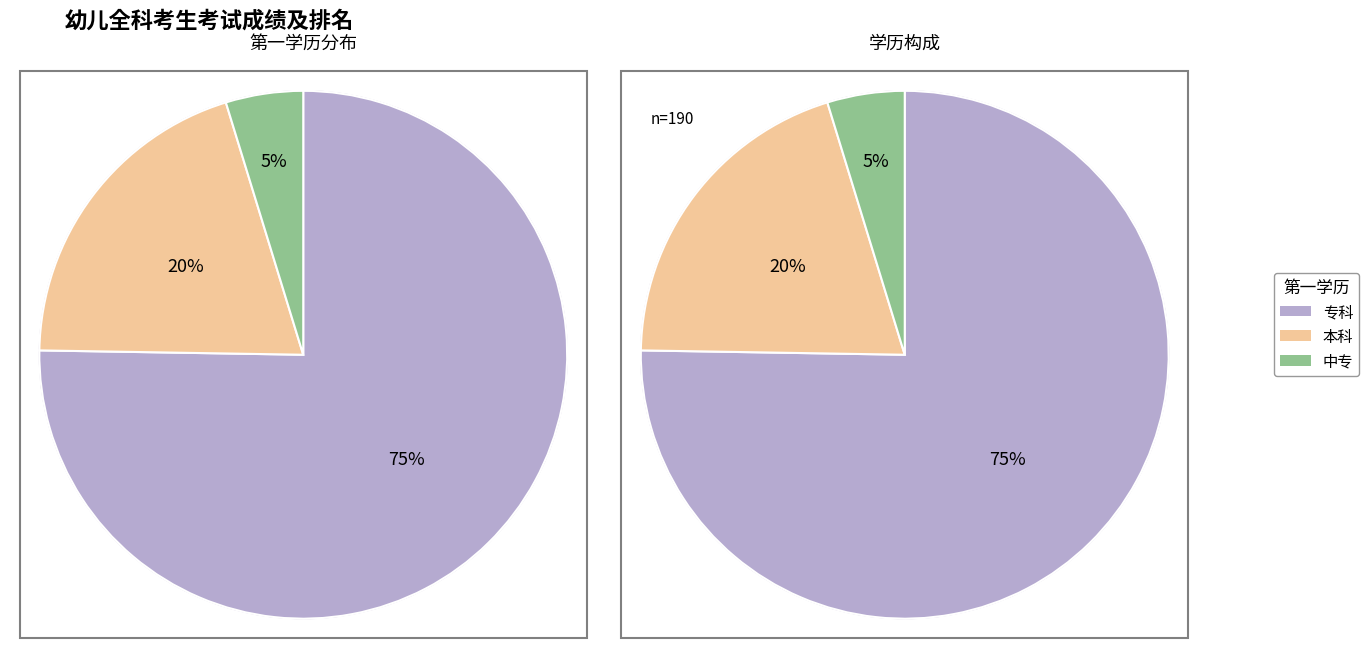

Combined, do 专科 and 本科 account for over 50%?

Yes